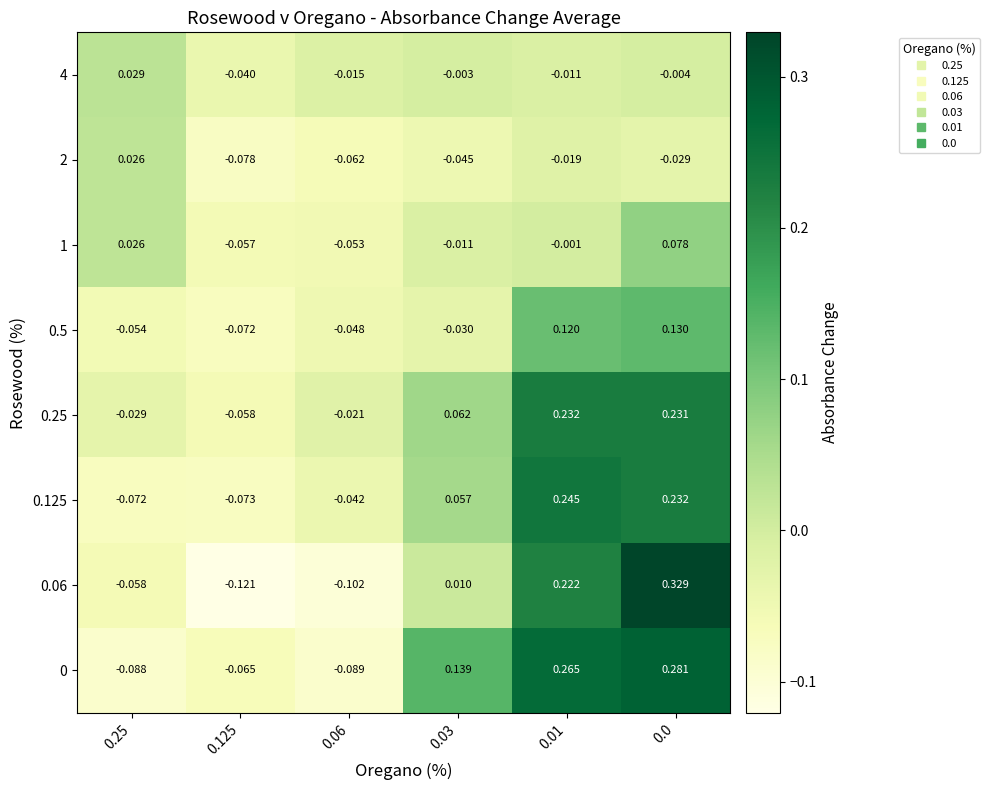

Is the value of 4 at 0.25 greater than the value of 0.06 at 0.125?

Yes